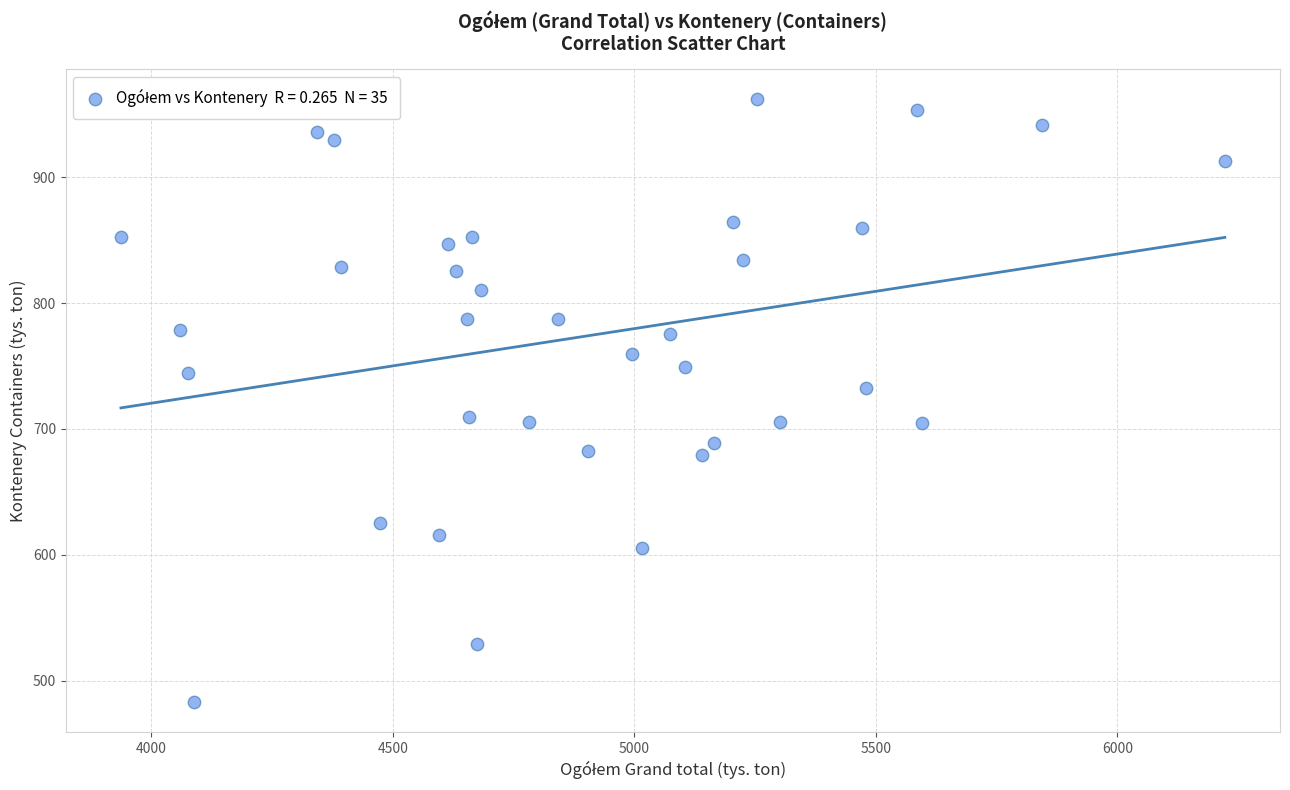

What is the range of X values (max minus min)?

2285.4